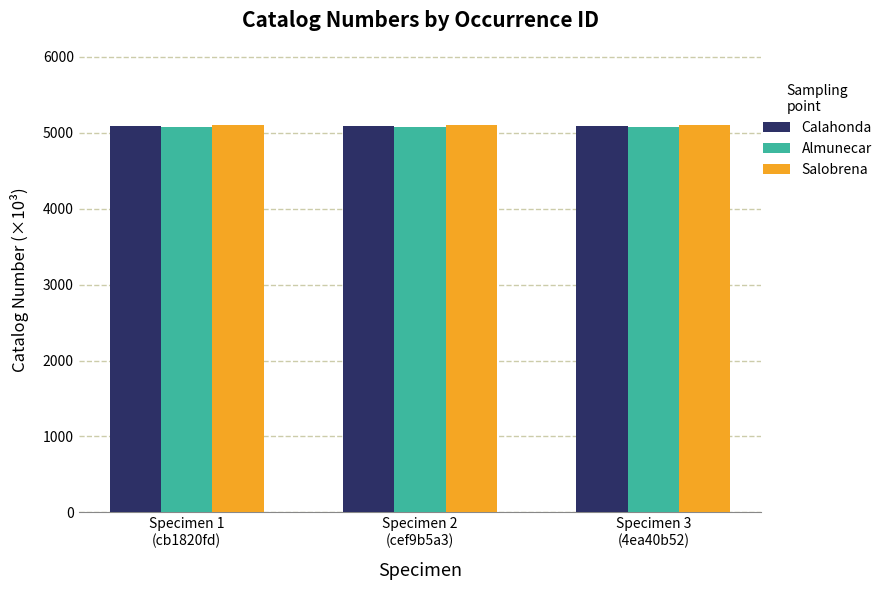

The value of Calahonda at Specimen 1
(cb1820fd) is 7087.6. True or false?

False